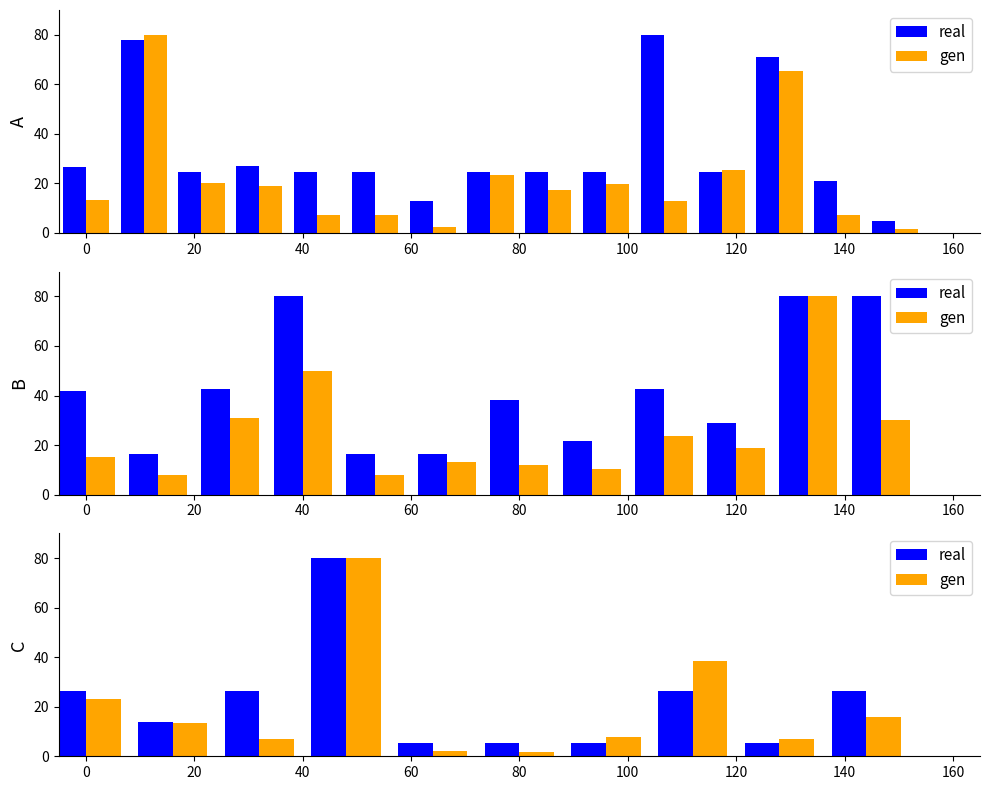

At how many categories does at least one series exceed 9?

6